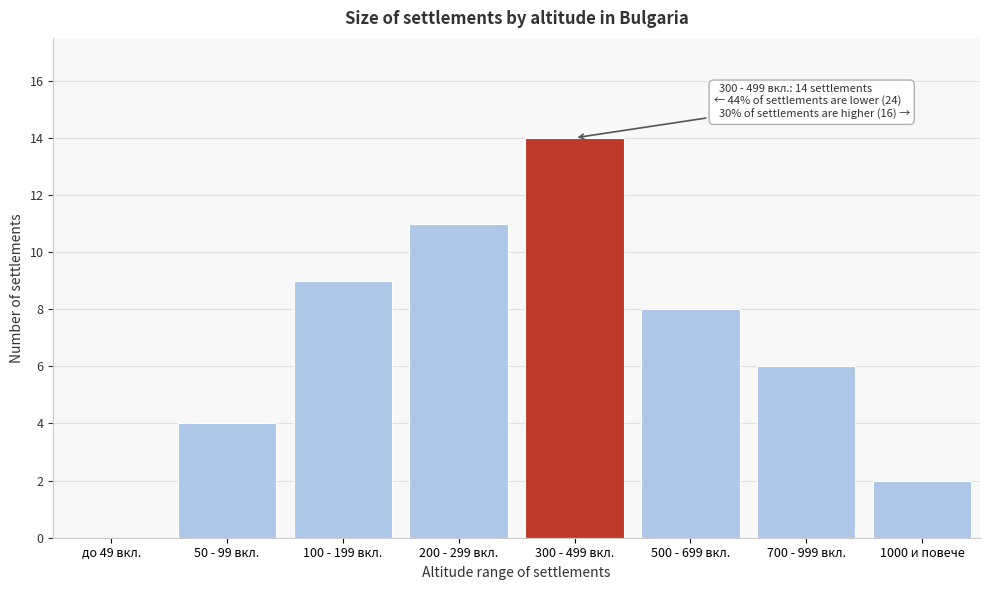

Reading left to right, extract all data points from this chart.

до 49 вкл.=0	50 - 99 вкл.=4	100 - 199 вкл.=9	200 - 299 вкл.=11	300 - 499 вкл.=14	500 - 699 вкл.=8	700 - 999 вкл.=6	1000 и повече=2